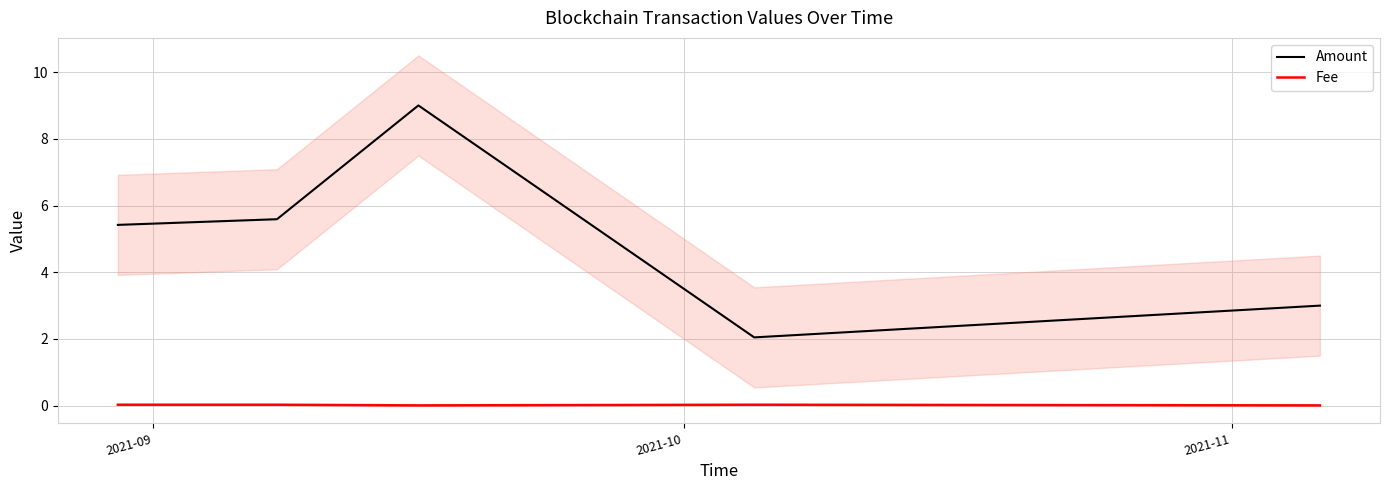

List the series in order of their overall mean, highest first.

Amount, Fee